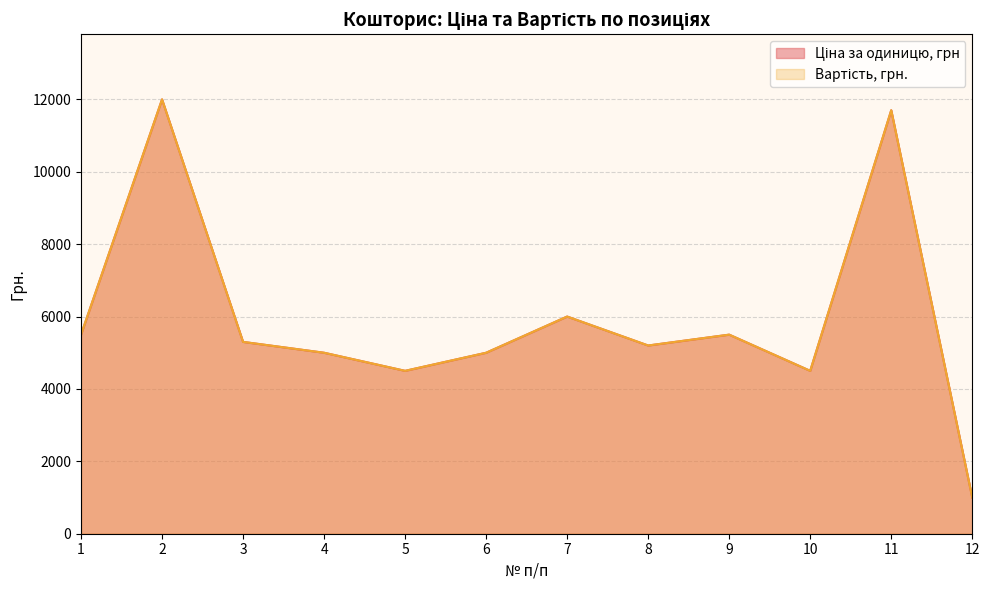

How many lines are shown in the chart?

2